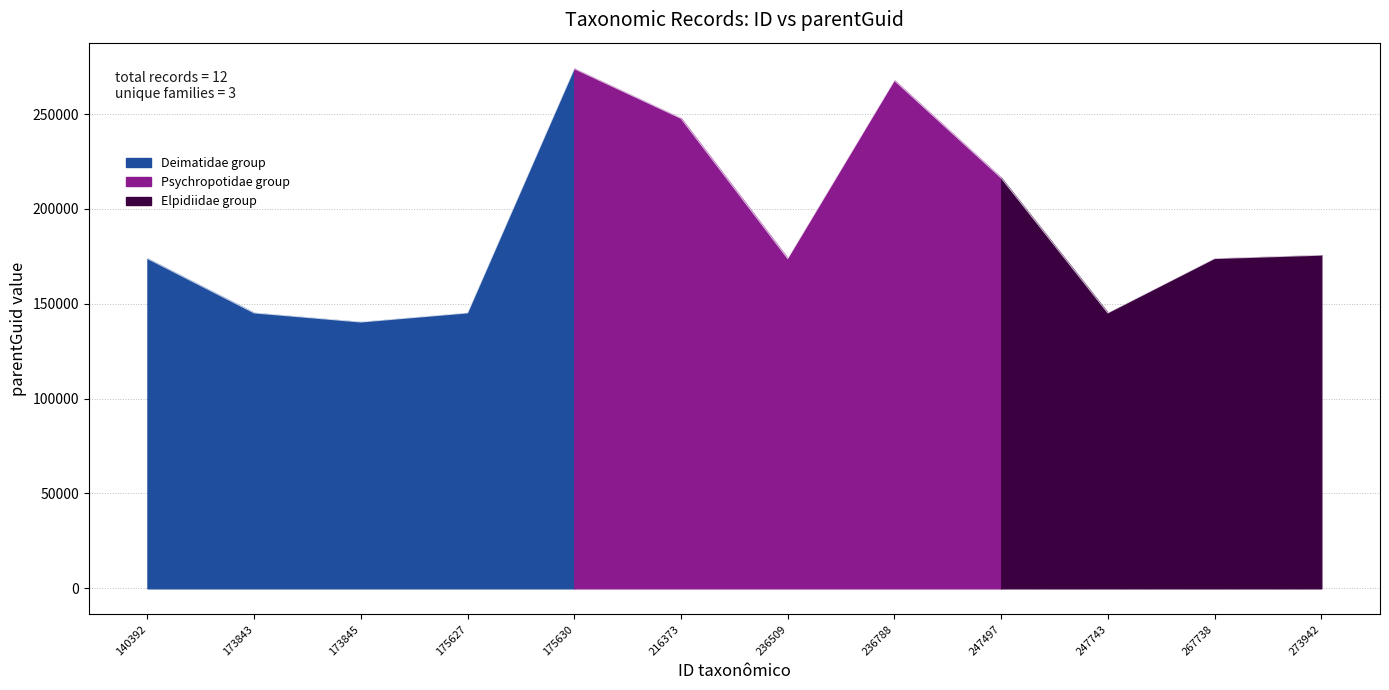

What is the change in value from 236509 to 267738?

-2